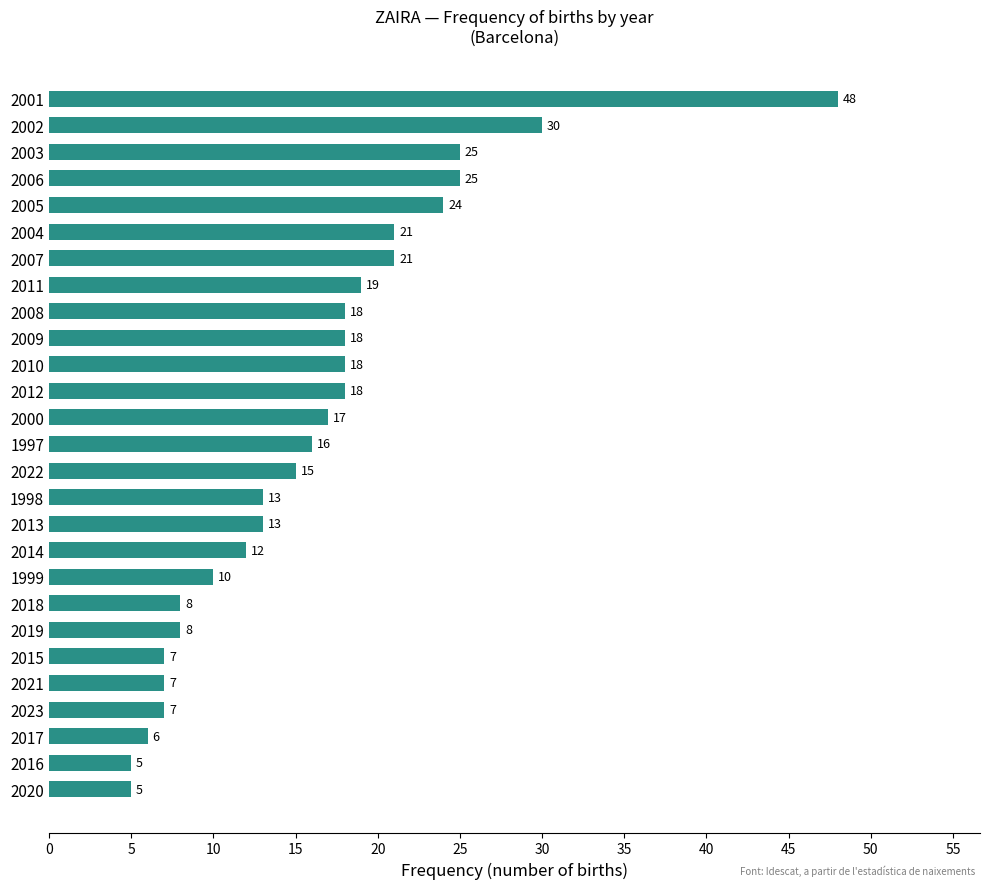

What is the difference between the maximum and minimum values?

43